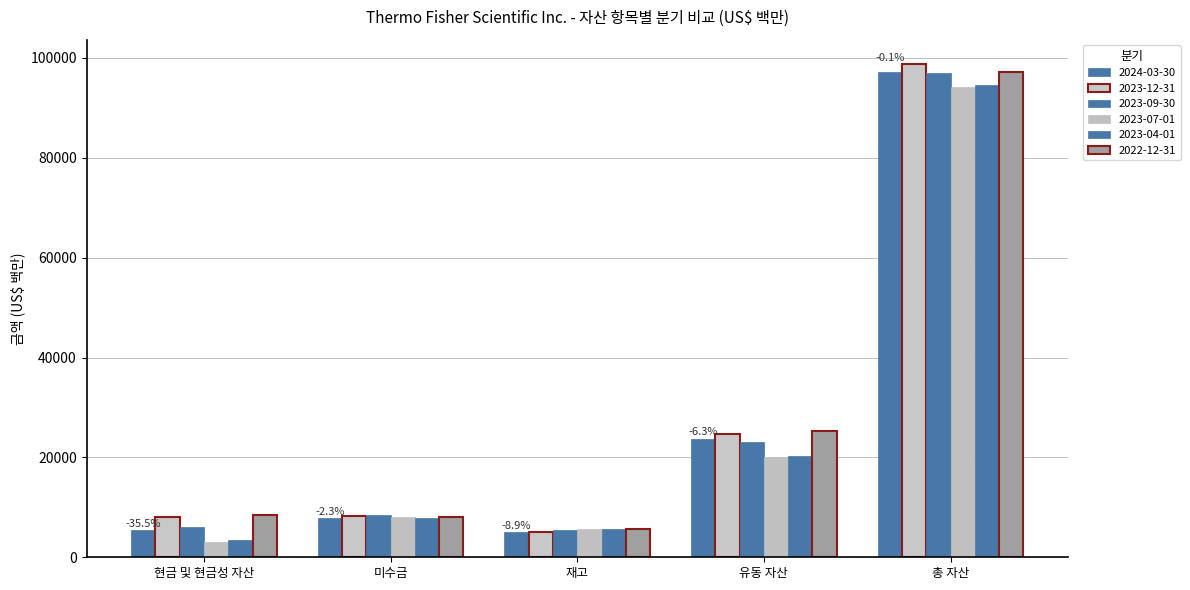

Count the number of data series in this chart.

6